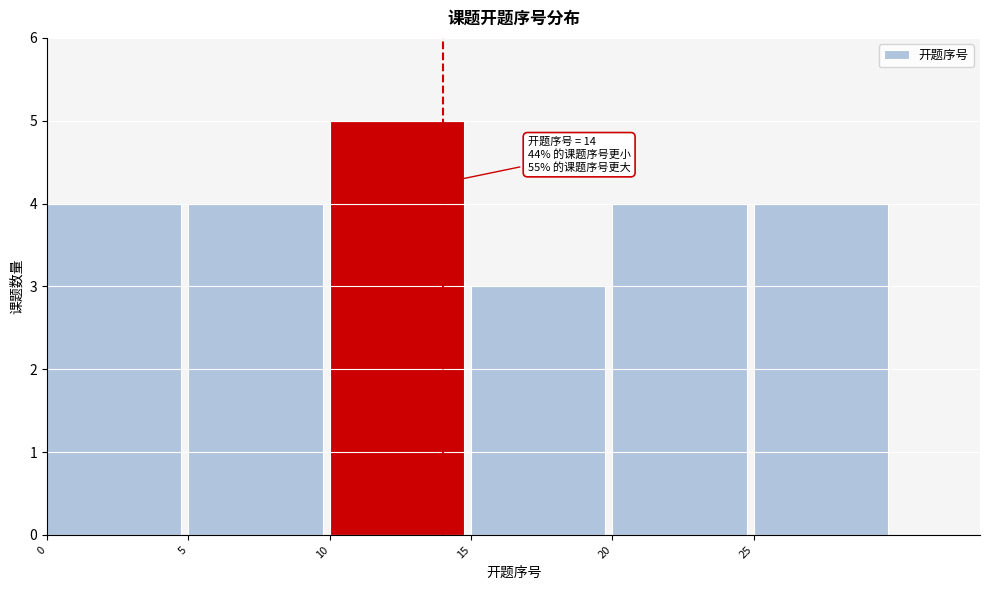

Which range on the x-axis has the tallest bar?

10 to 15